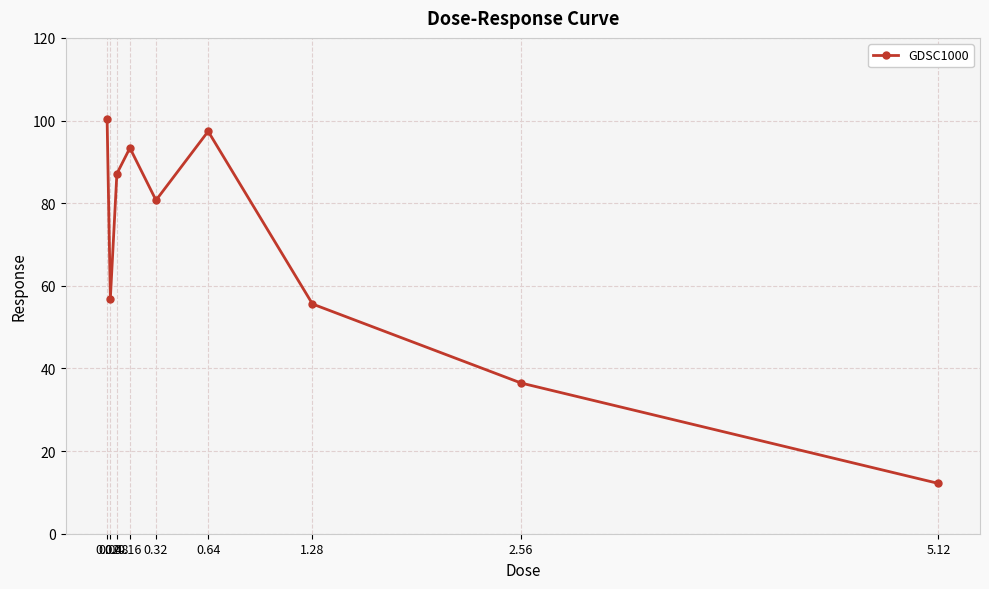

True or false: the data shows 55.6 at 1.28.

True